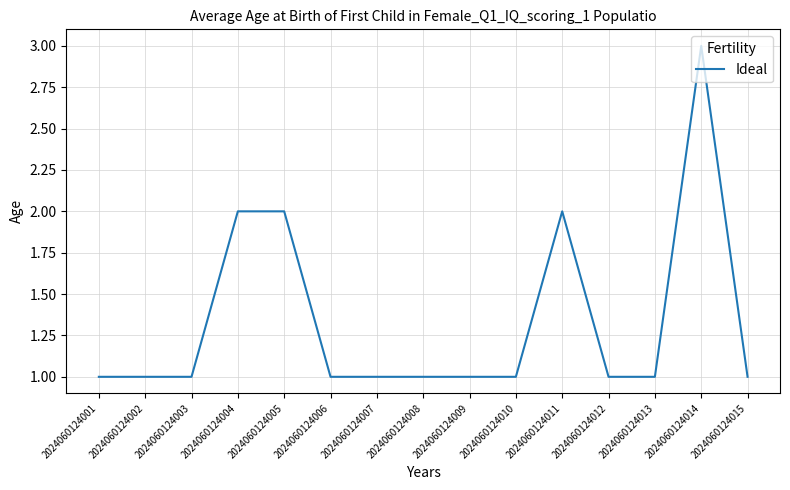

The chart shows a value of 1 at 2024060124003. True or false?

True